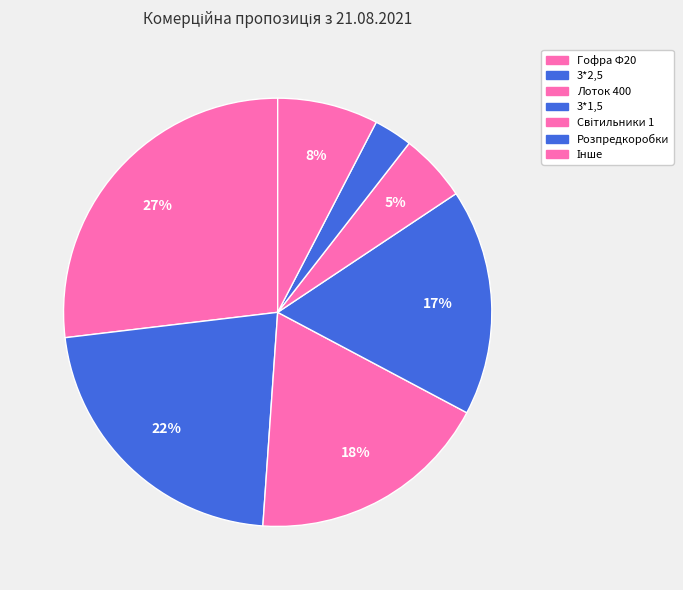

Count the number of slices in the pie.

7